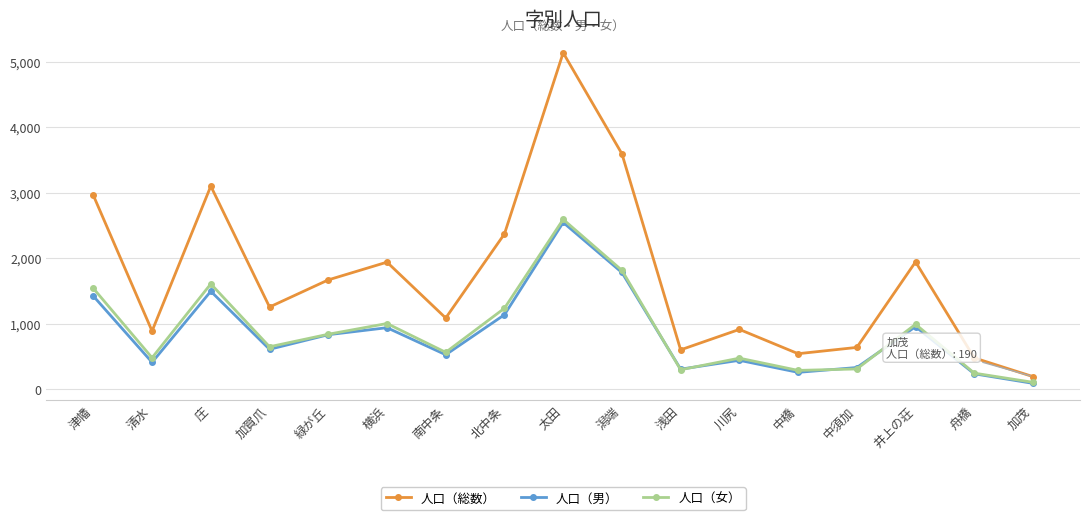

The 人口（女） series shows 285 at 中橋. True or false?

True